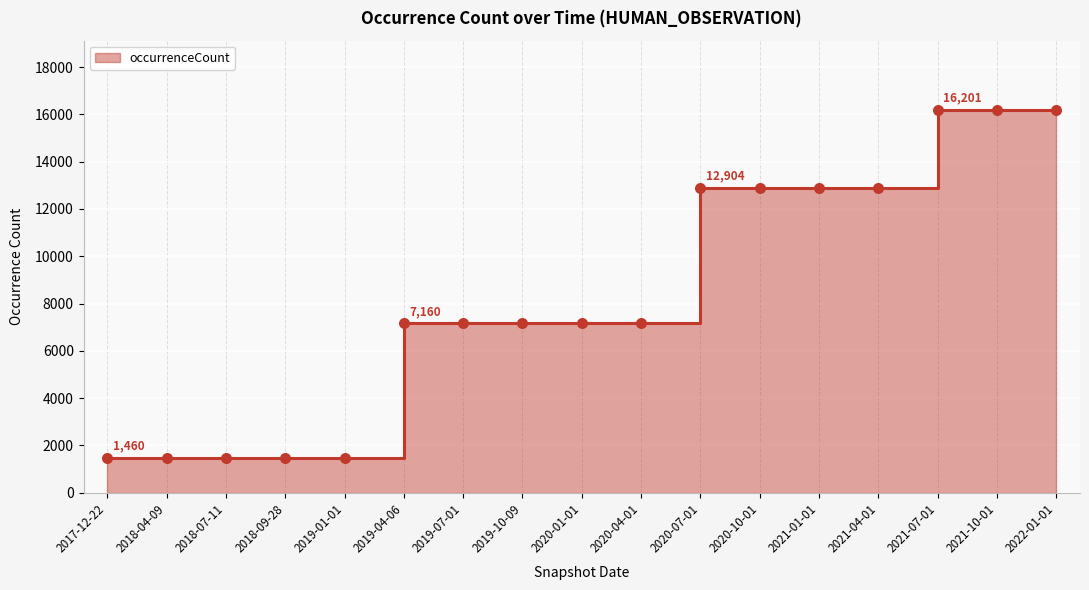

What is the change in value from 2018-09-28 to 2021-04-01?

+11444